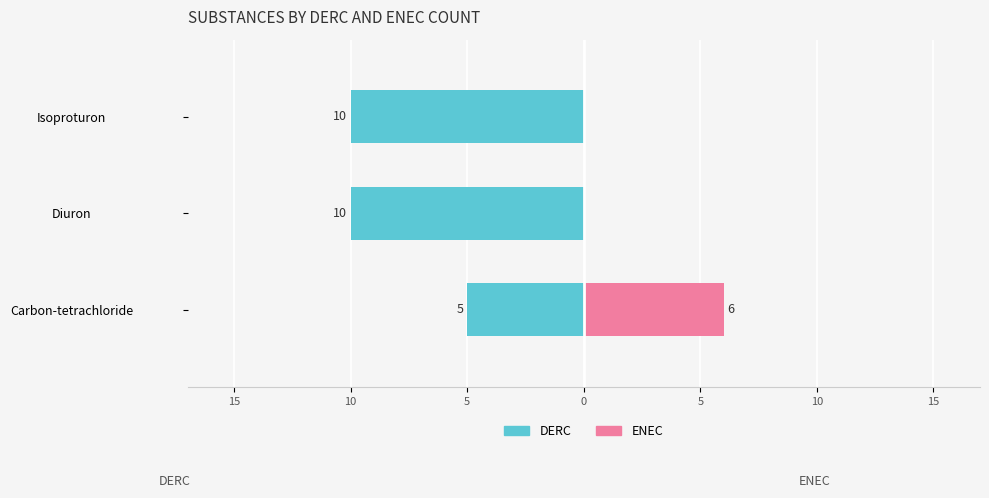

What is the value of the DERC bar at the 2nd from the left?

-10